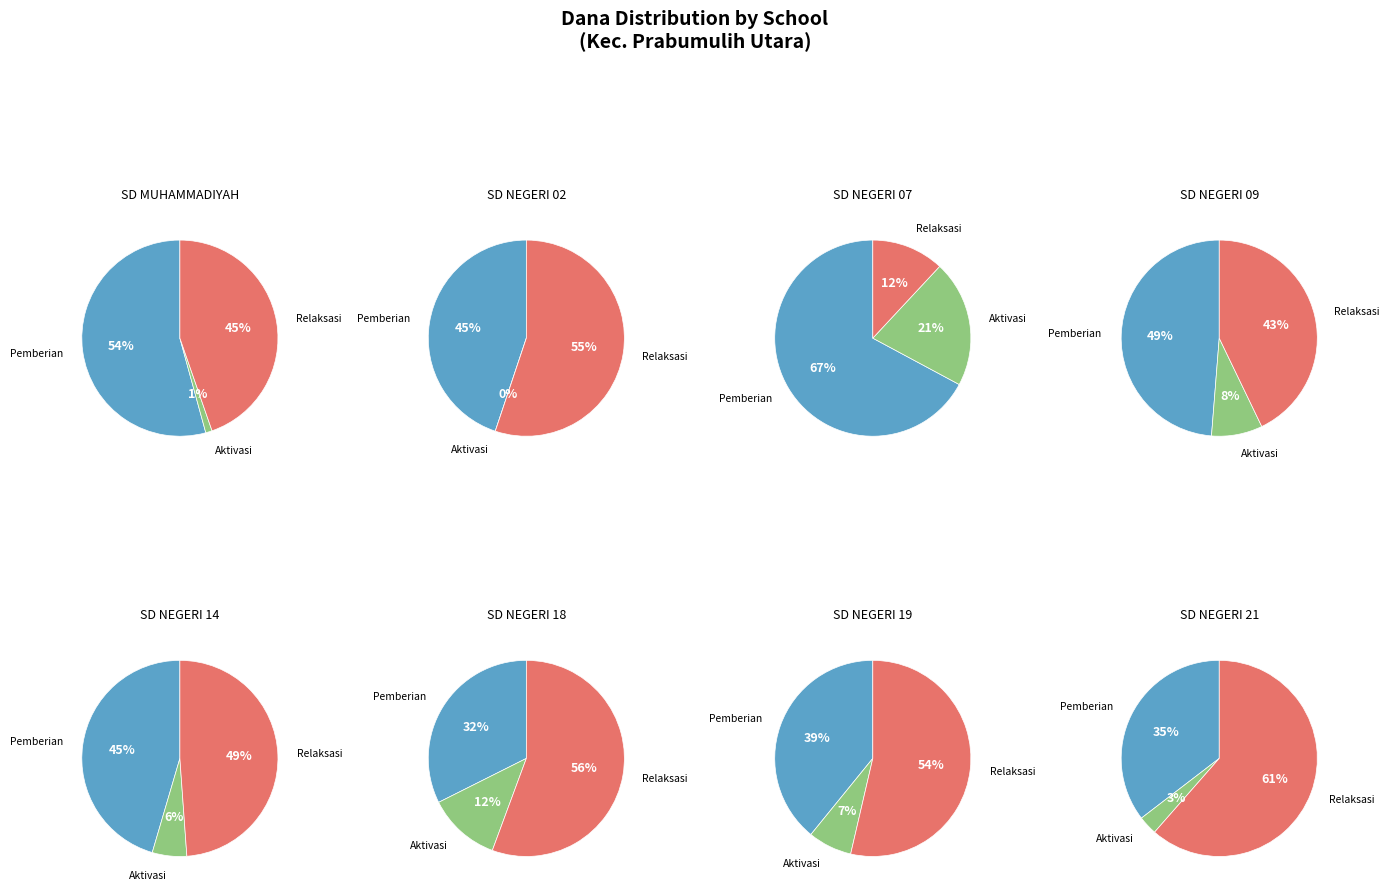

The 3 slice represents 29% of the pie. True or false?

False